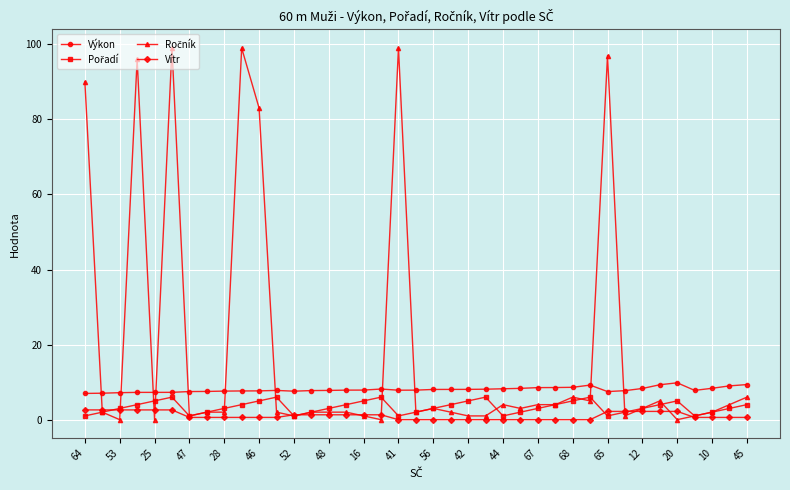

What is the greatest value displayed?

99.0